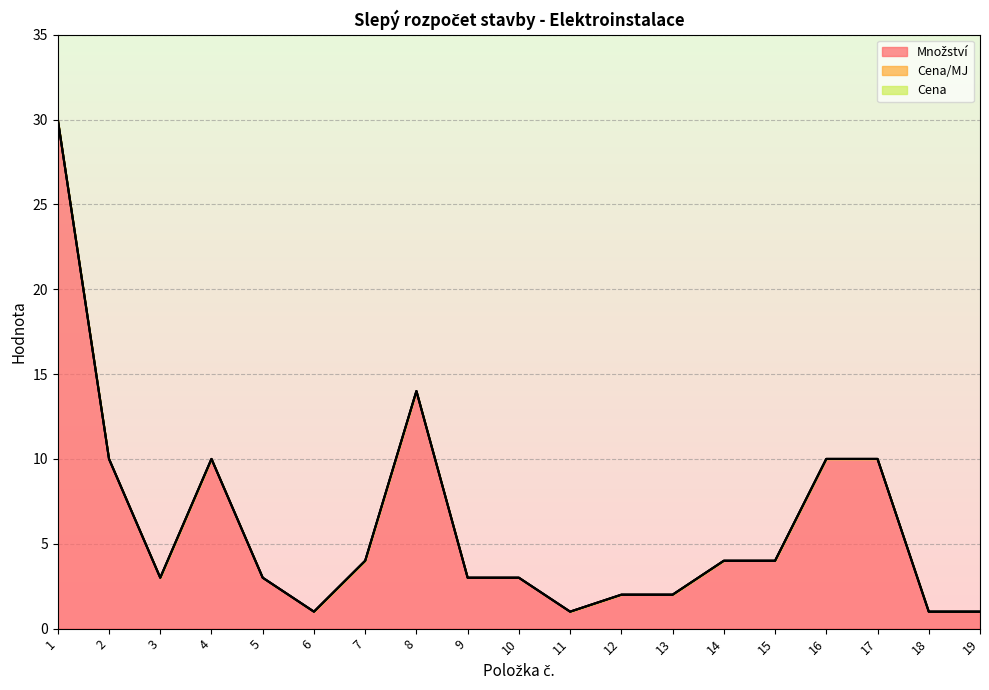

Reading left to right, what are all the values shown in this chart?

Množství: 1=30	2=10	3=3	4=10	5=3	6=1	7=4	8=14	9=3	10=3	11=1	12=2	13=2	14=4	15=4	16=10	17=10	18=1	19=1
Cena/MJ: 1=0	2=0	3=0	4=0	5=0	6=0	7=0	8=0	9=0	10=0	11=0	12=0	13=0	14=0	15=0	16=0	17=0	18=0	19=0
Cena: 1=0	2=0	3=0	4=0	5=0	6=0	7=0	8=0	9=0	10=0	11=0	12=0	13=0	14=0	15=0	16=0	17=0	18=0	19=0